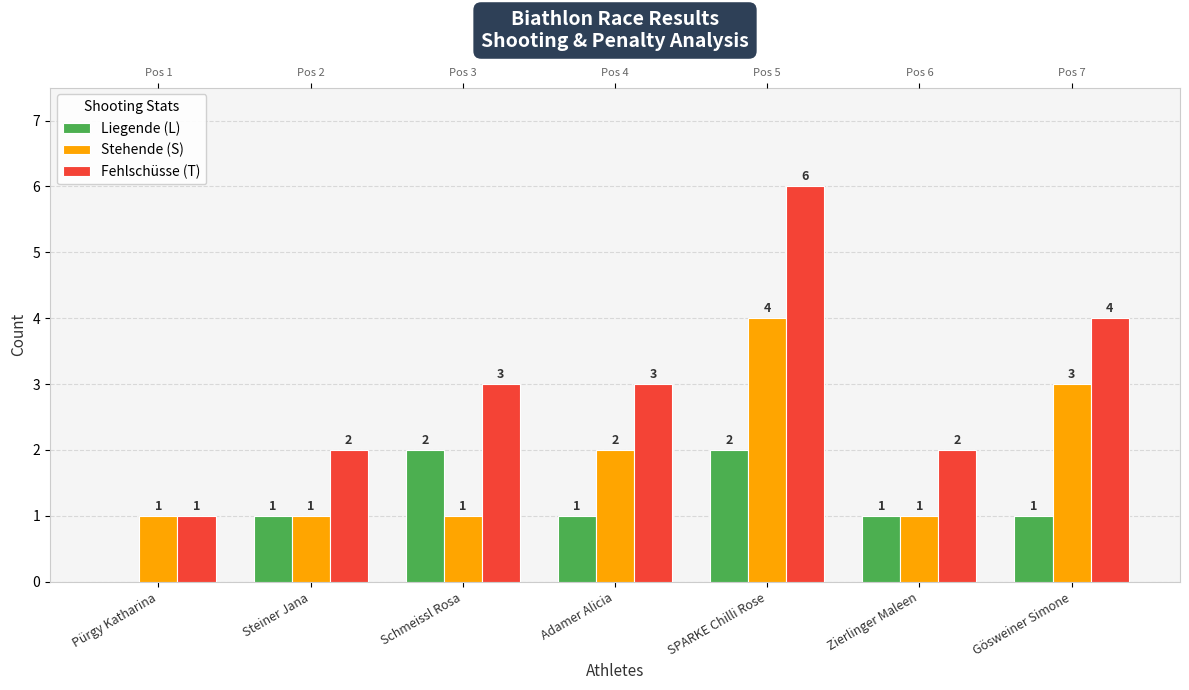

Rank the categories by Stehende (S) value from highest to lowest.

SPARKE Chilli Rose, Gösweiner Simone, Adamer Alicia, Pürgy Katharina, Steiner Jana, Schmeissl Rosa, Zierlinger Maleen